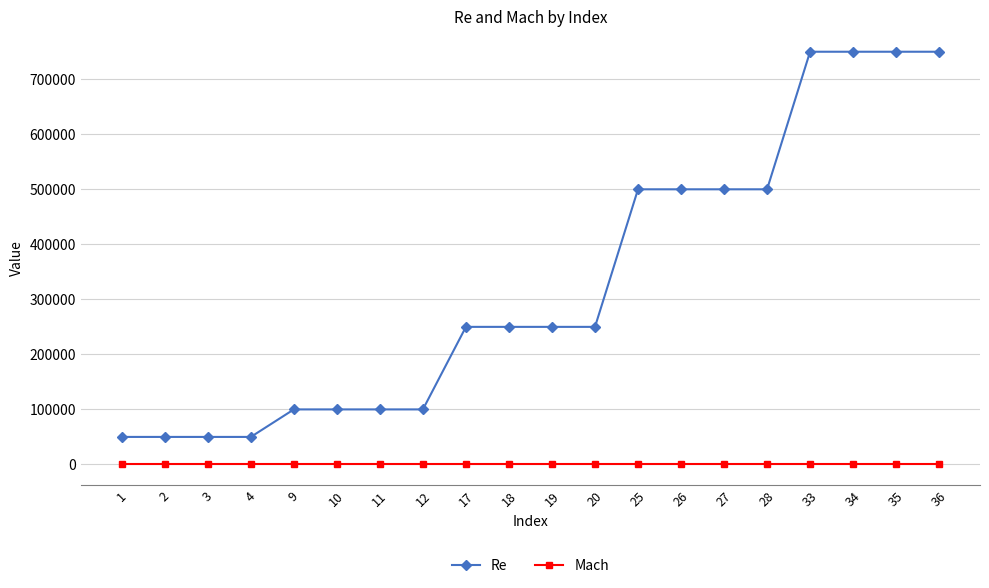

True or false: Re and Mach cross at least once.

False